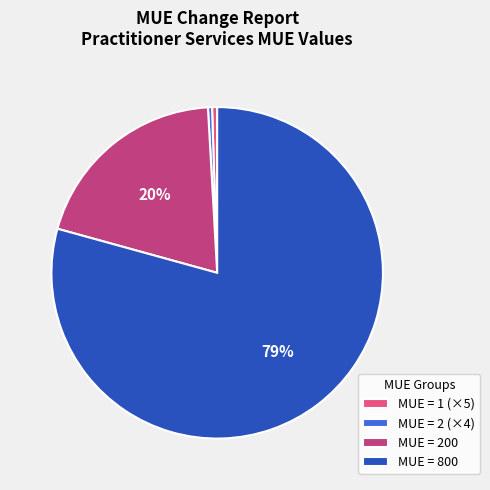

Which category accounts for the majority?

MUE = 800